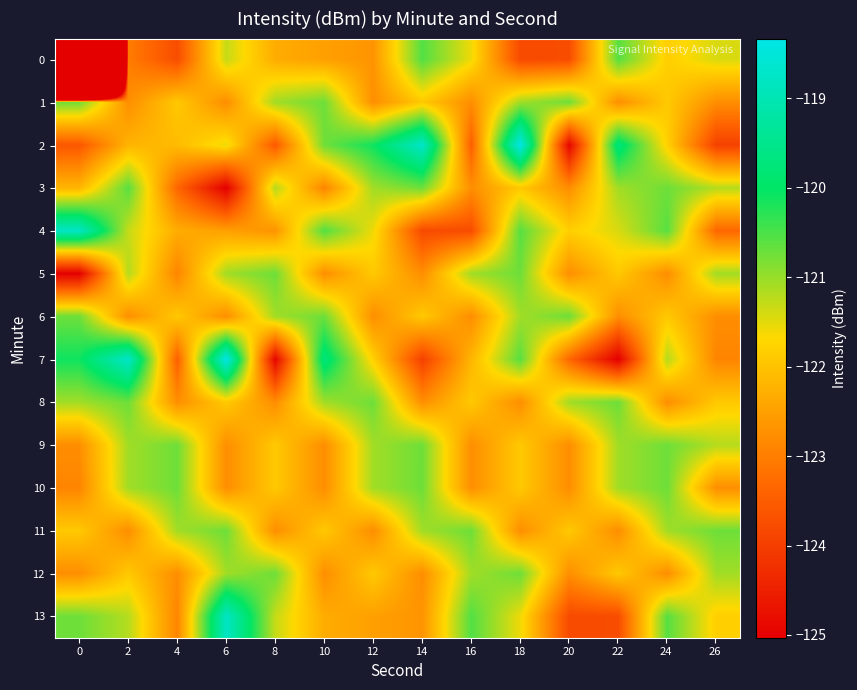

How many series are shown in this chart?

14